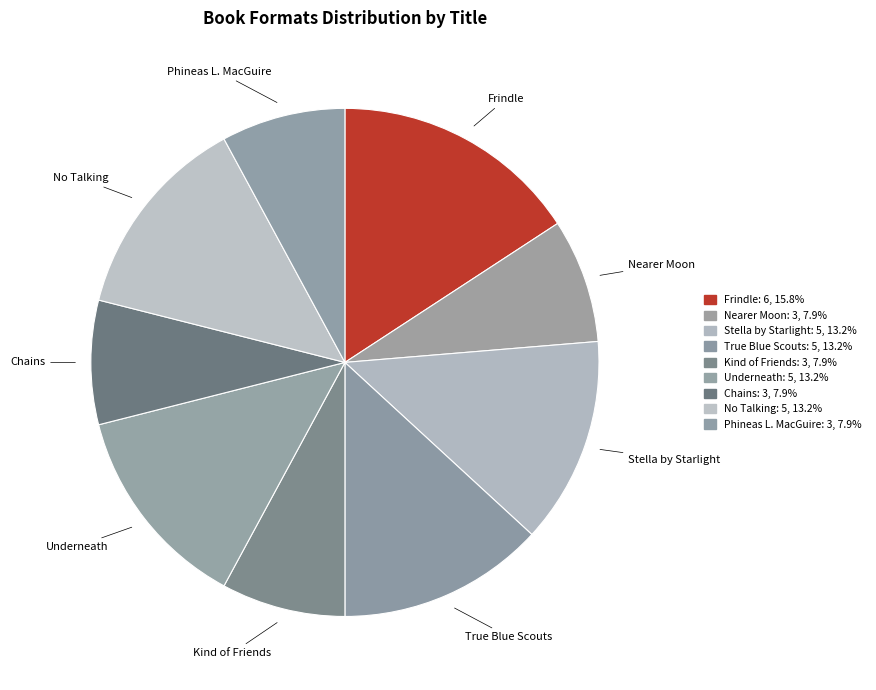

How many slices are in this pie chart?

9